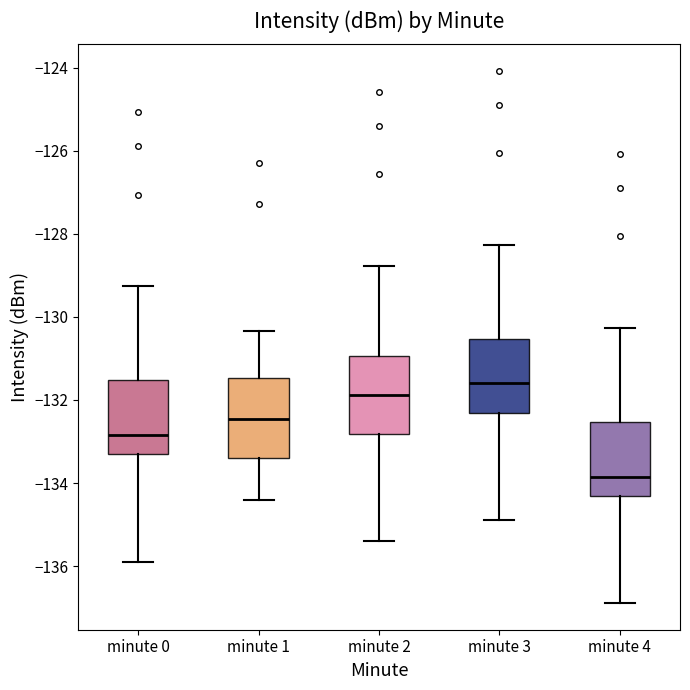

Where does the median line of the box for minute 4 sit on the y-axis? The values are not printed on the chart, so give them approximately, as read against the axis.

-133.8